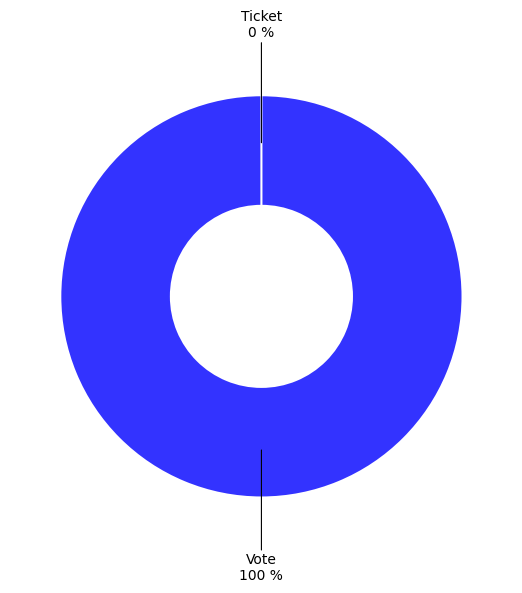

Is it true that Ticket is 13% of the pie?

False